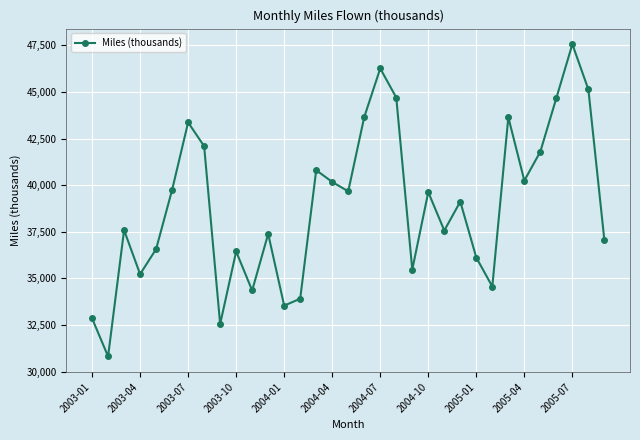

Does the chart have visible grid lines?

Yes